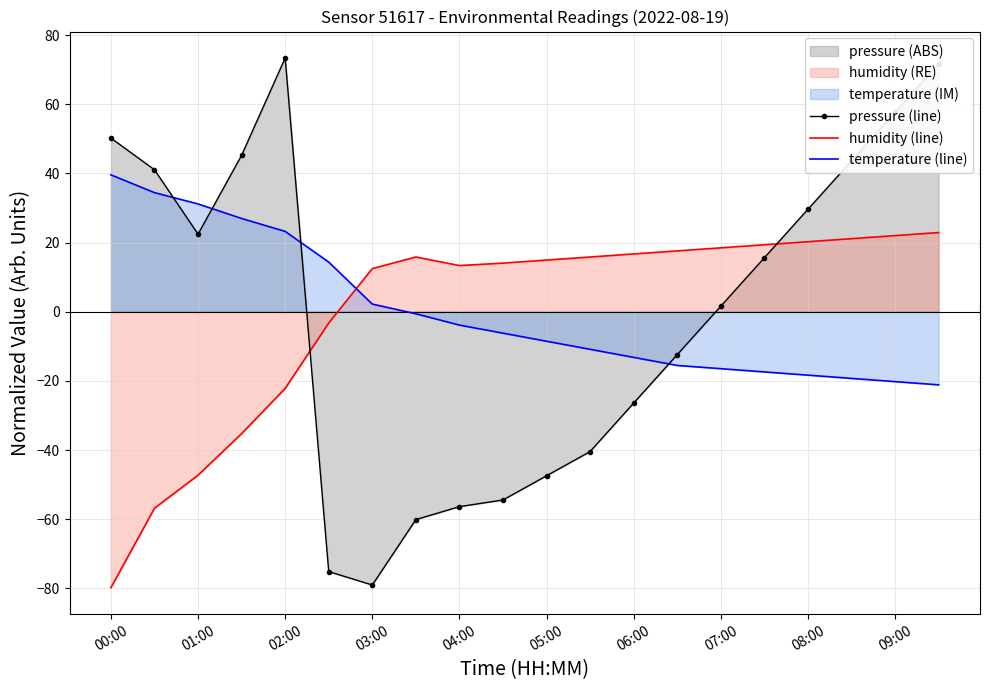

How many times do pressure (line) and humidity (line) cross each other?

2